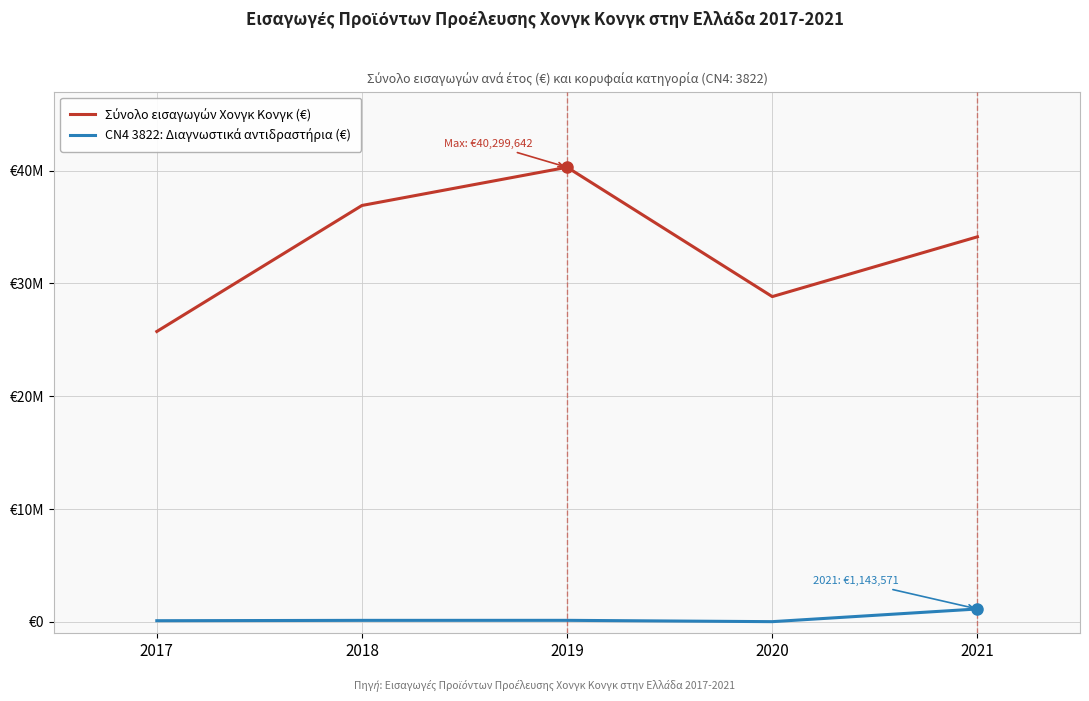

Does the chart have visible grid lines?

Yes